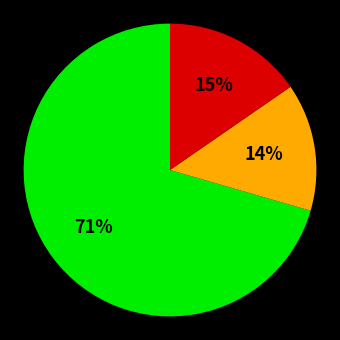

Is there any slice that represents more than half of the pie?

Yes